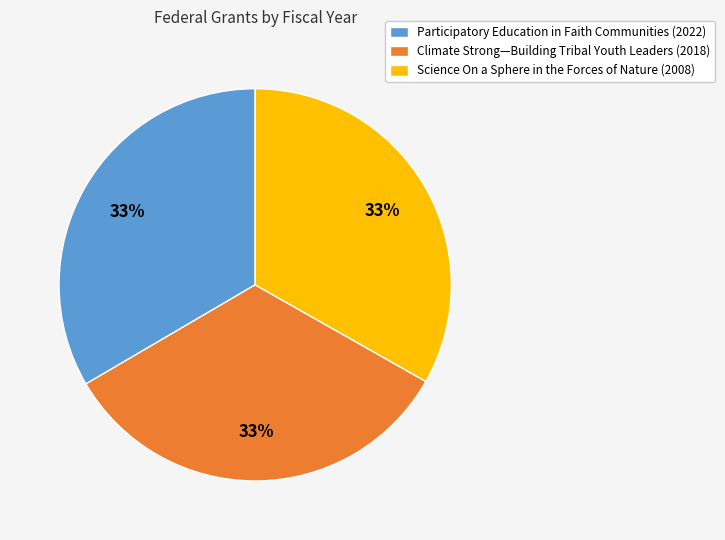

To the nearest percent, what is the average slice percentage?

33%